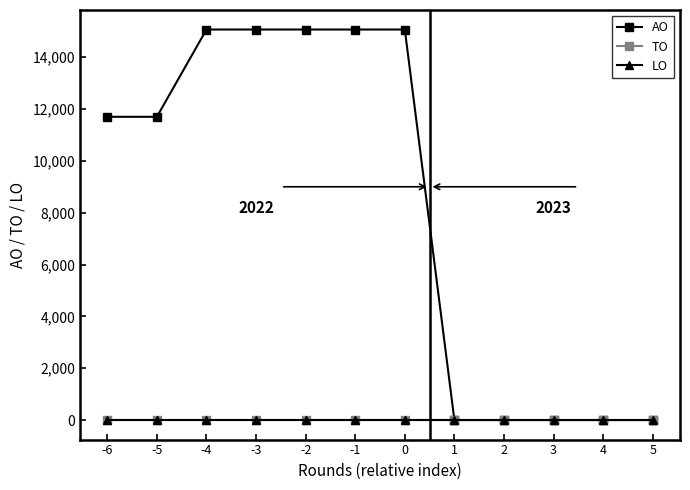

How many lines are shown in the chart?

3